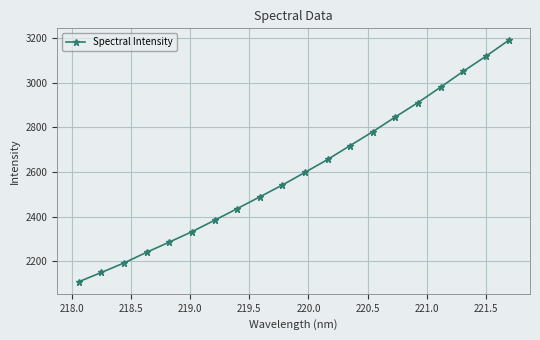

What is the minimum value shown in the chart?

2108.1